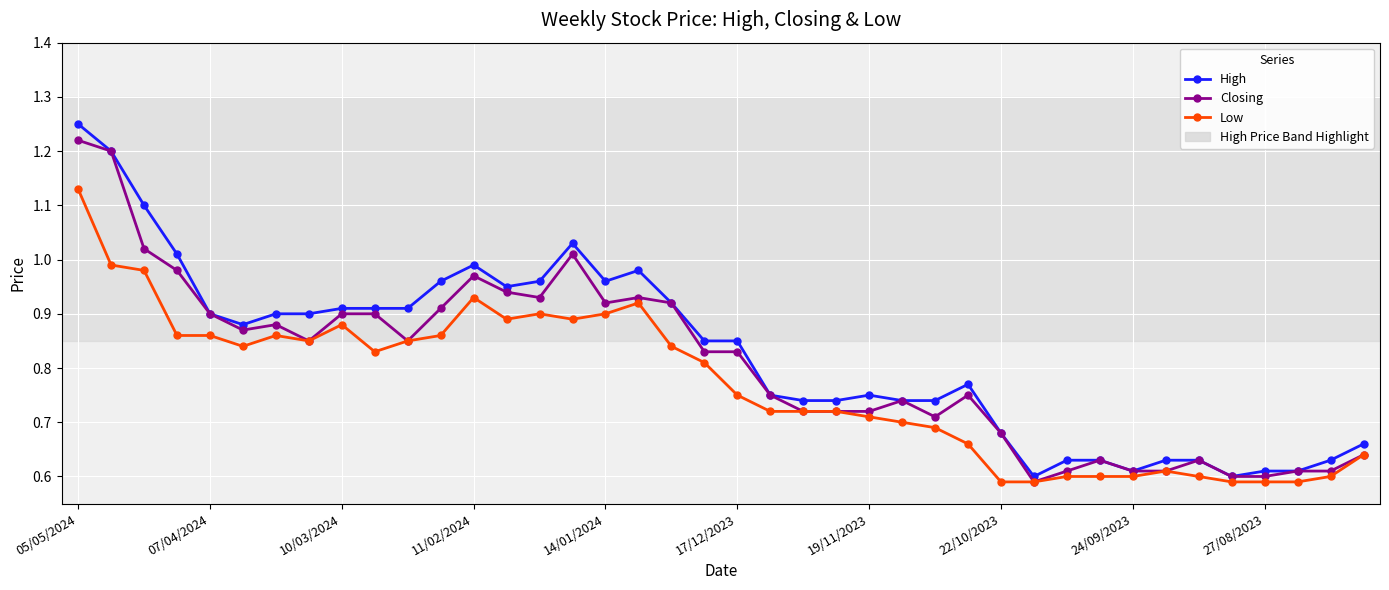

At how many categories does at least one series exceed 1?

5